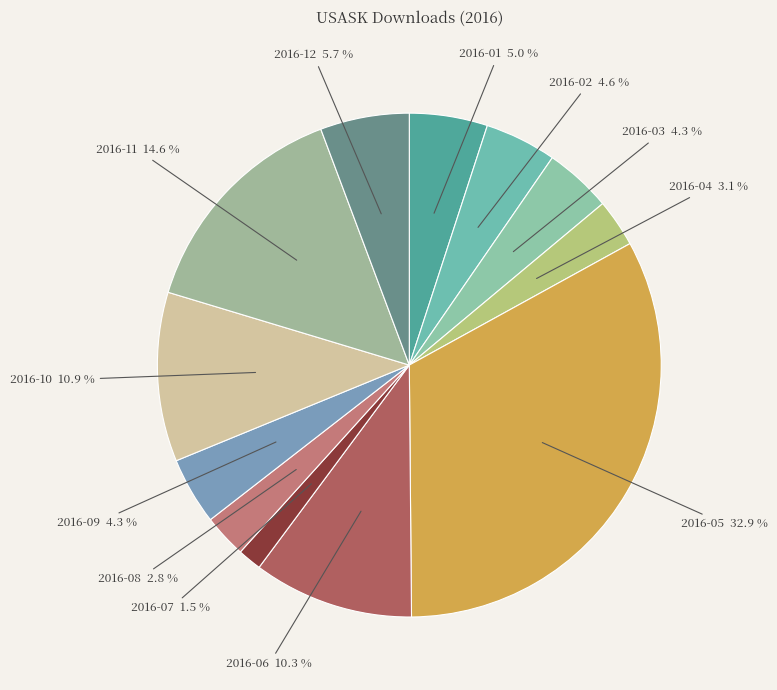

Is the sum of 2016-12 and 2016-04 greater than half?

No